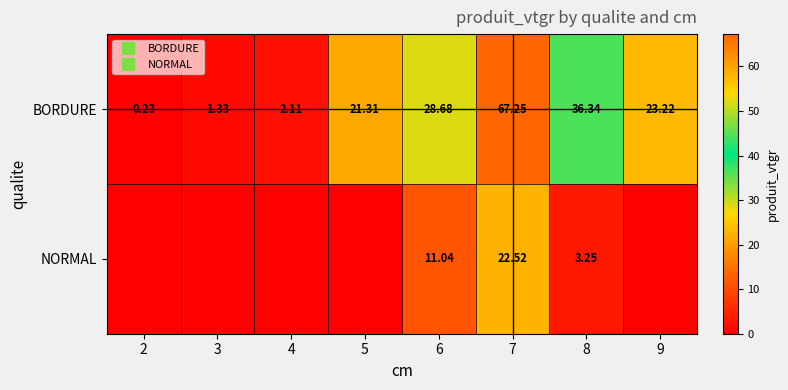

What is the spread (max minus min) of values at 5?

21.3